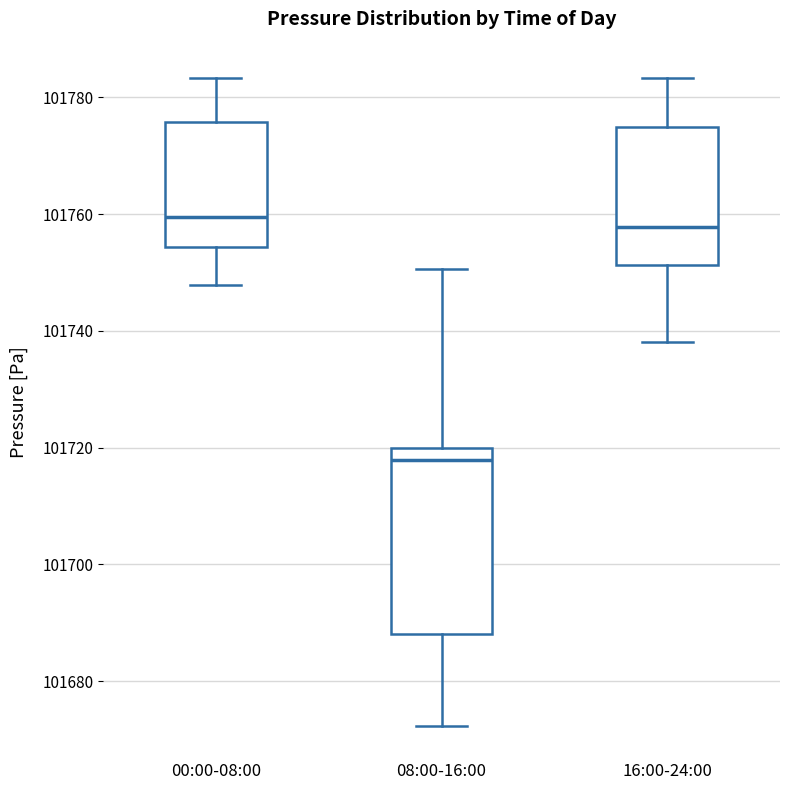

Reading left to right, transcribe this box plot: for each box, give where its median line is, the range the box spans, and where its two whiskers end, as read against the y-axis. The values are not printed on the chart, so give them approximately, as read against the axis.

00:00-08:00: median 101760, box 101754 to 101776, whiskers 101748 to 101784
08:00-16:00: median 101718, box 101688 to 101720, whiskers 101672 to 101750
16:00-24:00: median 101758, box 101752 to 101774, whiskers 101738 to 101784